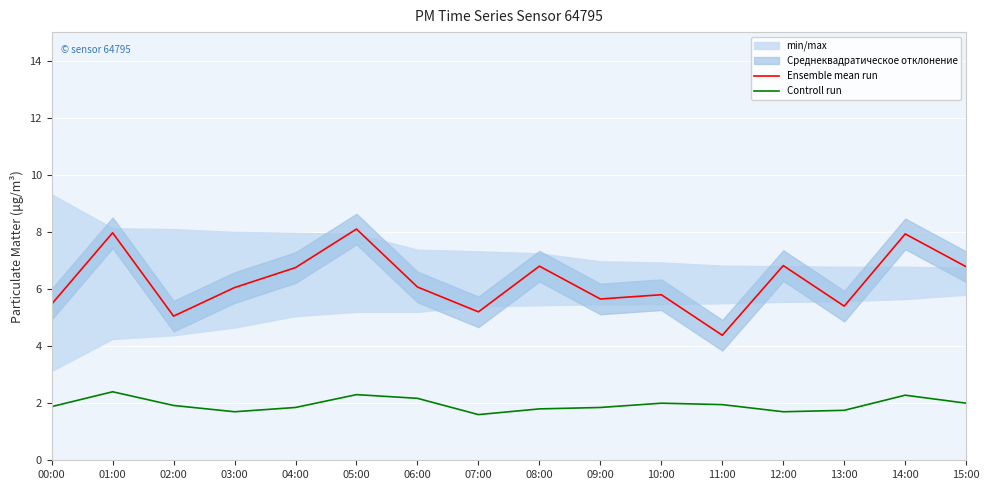

True or false: Controll run and Ensemble mean run cross at least once.

False